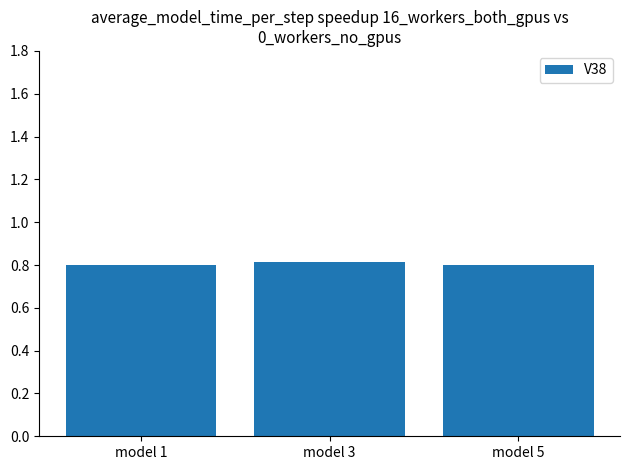

Between model 1 and model 3, which is larger?

model 3